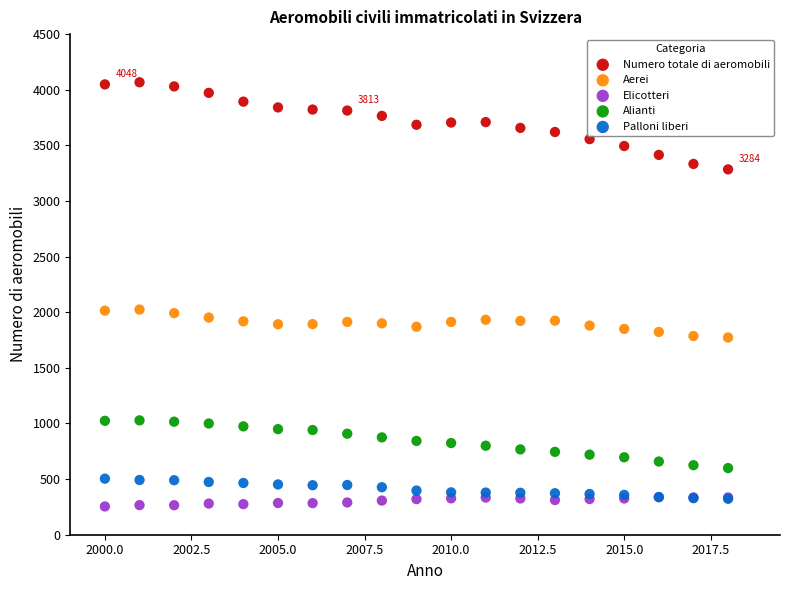

What are all the series names shown in the legend?

Numero totale di aeromobili, Aerei, Elicotteri, Alianti, Palloni liberi